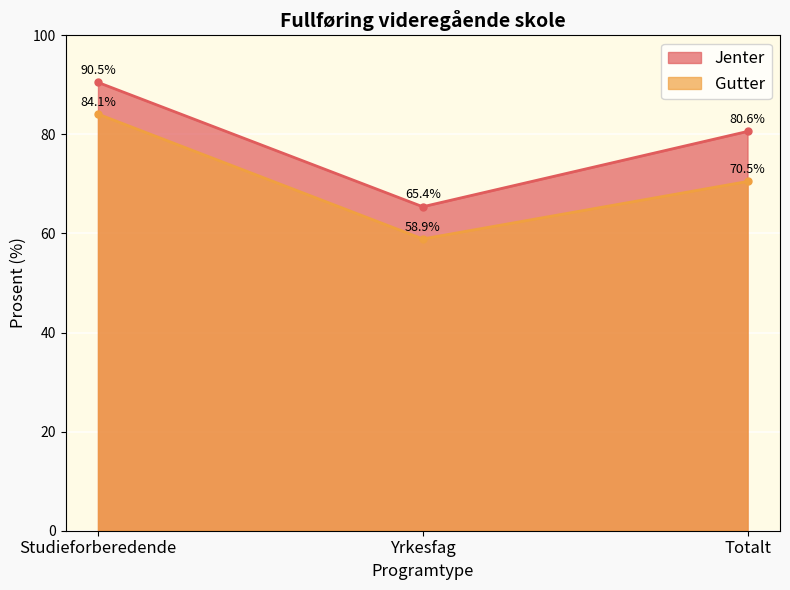

Which has a higher value, Studieforberedende or Totalt?

Studieforberedende